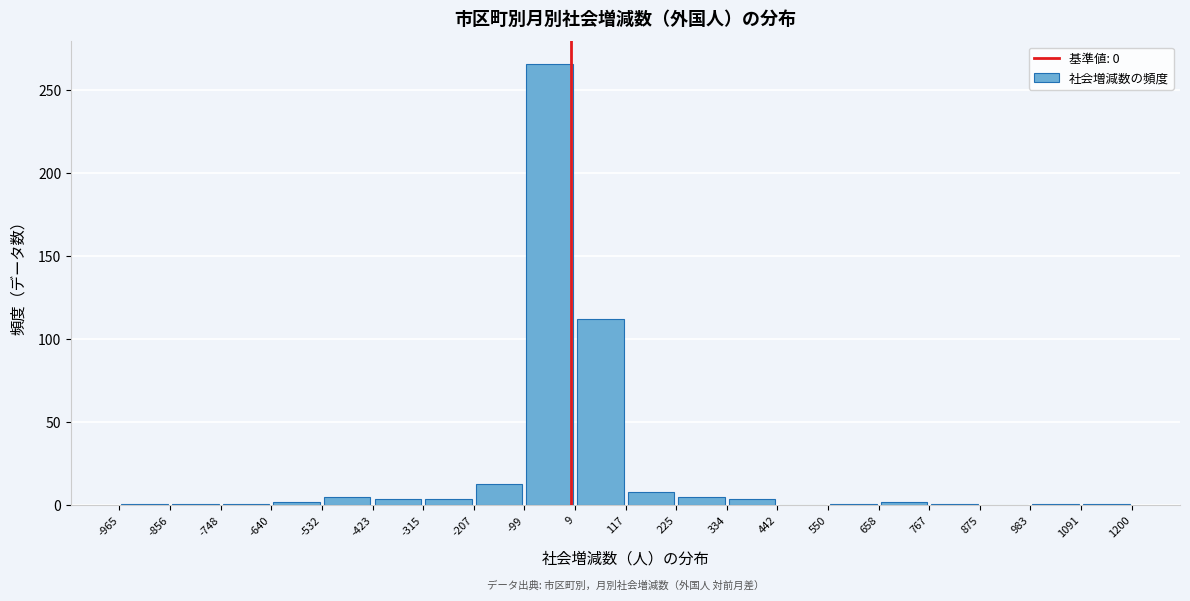

Which range on the x-axis has the tallest bar?

-99 to 9